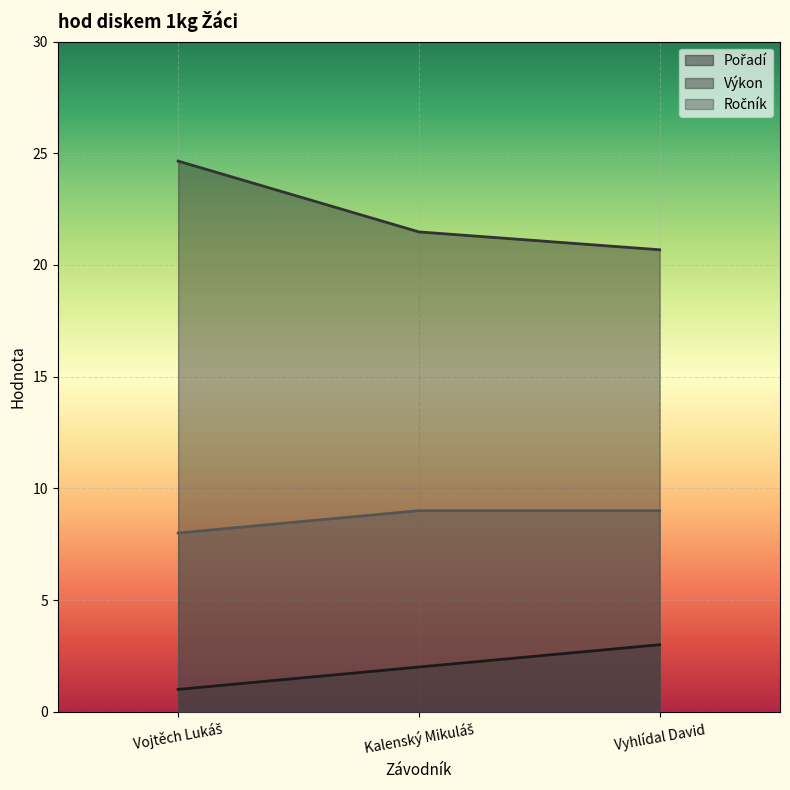

At which category is the sum across all series the highest?

Vojtěch Lukáš